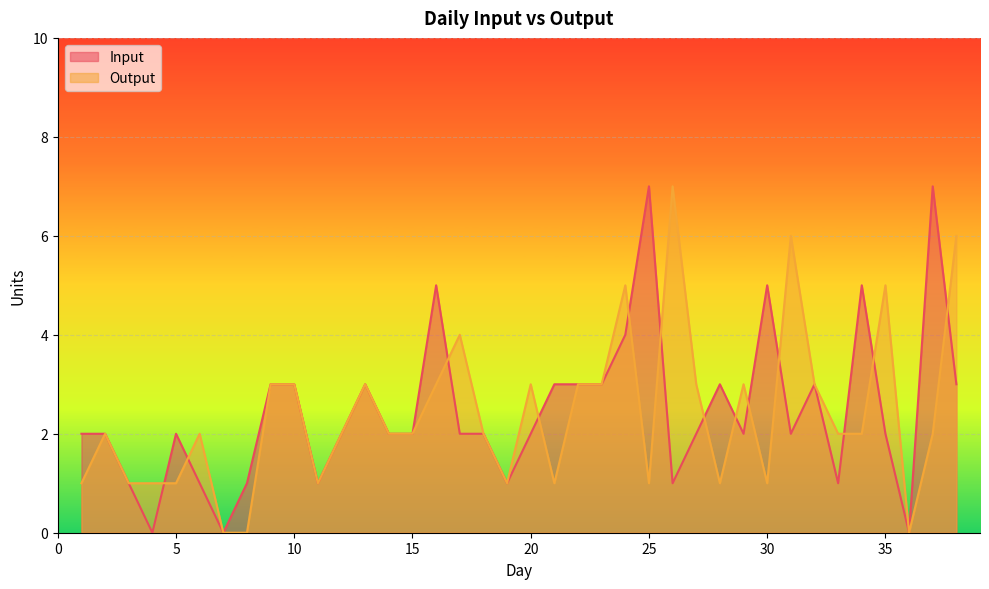

How many Input values are between 1 and 3?

29